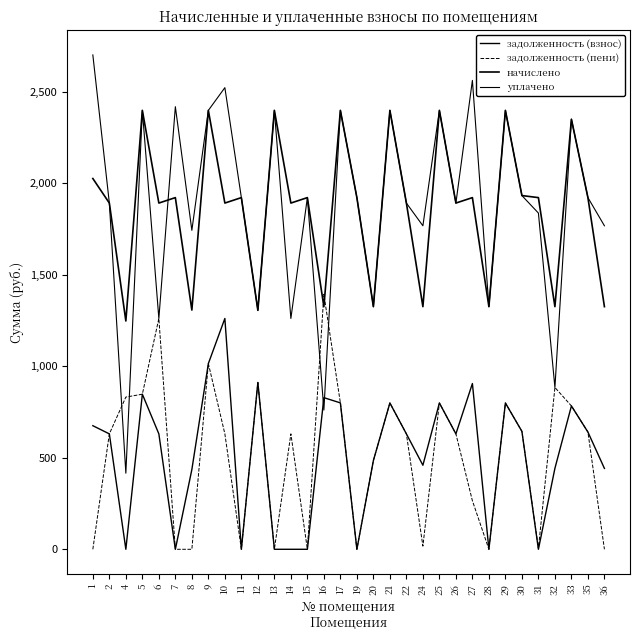

How many lines are shown in the chart?

4